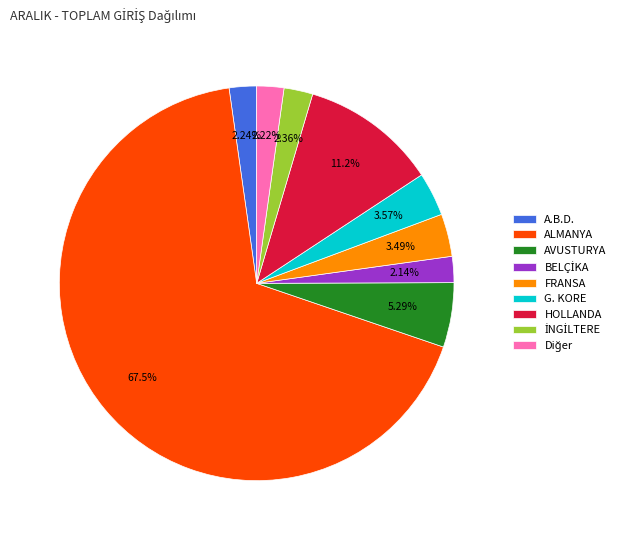

Count the number of slices in the pie.

9